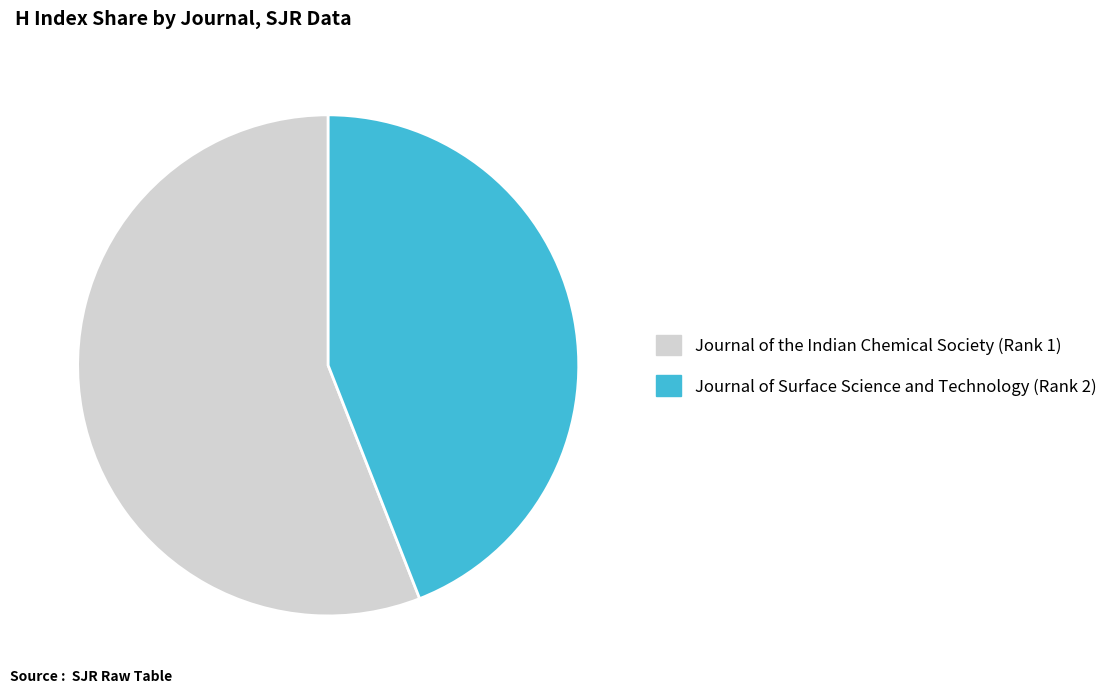

Rank the categories by value from highest to lowest.

Journal of the Indian Chemical Society (Rank 1), Journal of Surface Science and Technology (Rank 2)